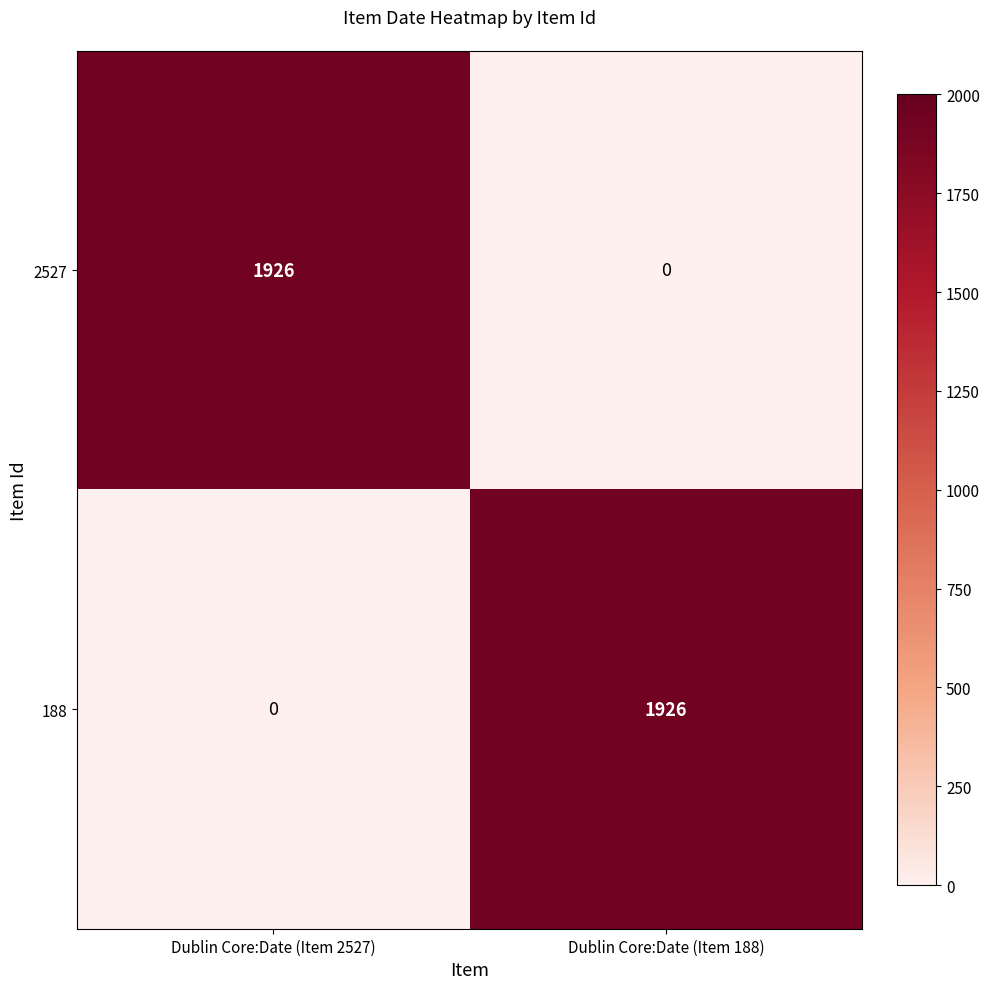

Reading left to right, what are all the values shown in this chart?

2527: 1926	0
188: 0	1926